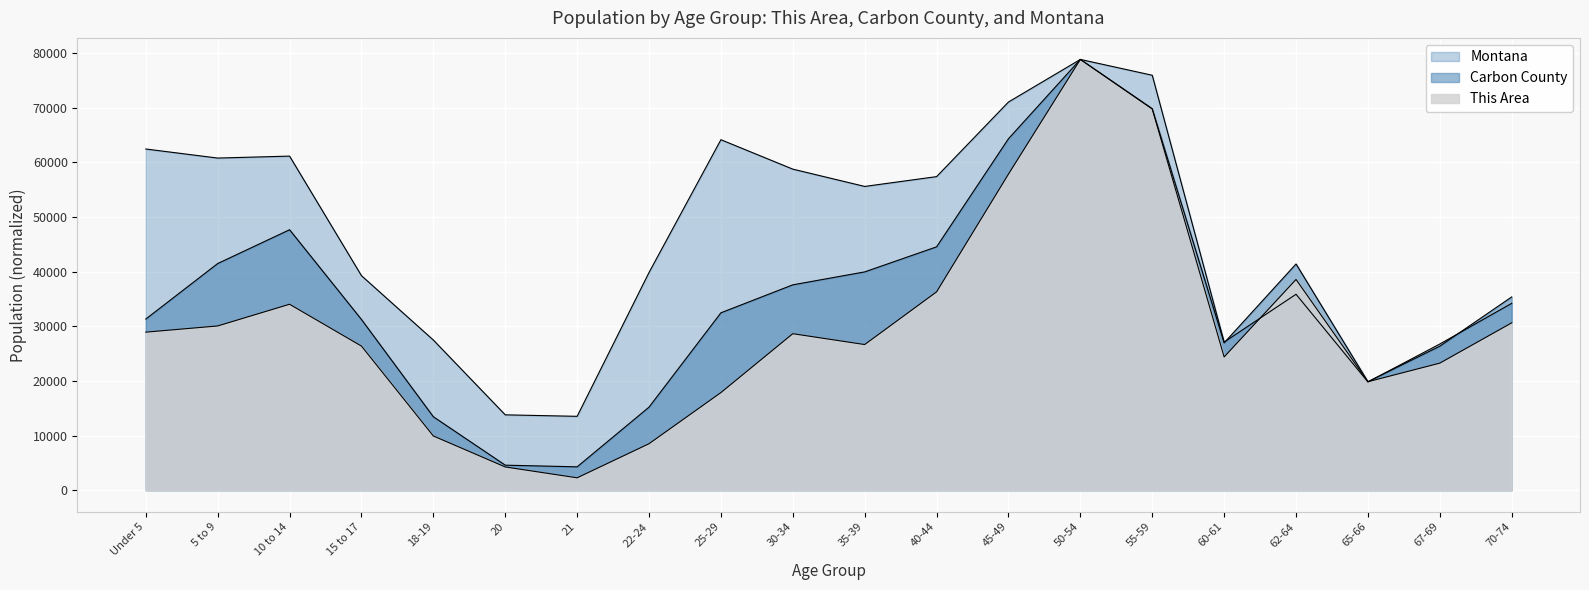

Is the value of Montana at 15 to 17 greater than the value of Carbon County at 18-19?

Yes